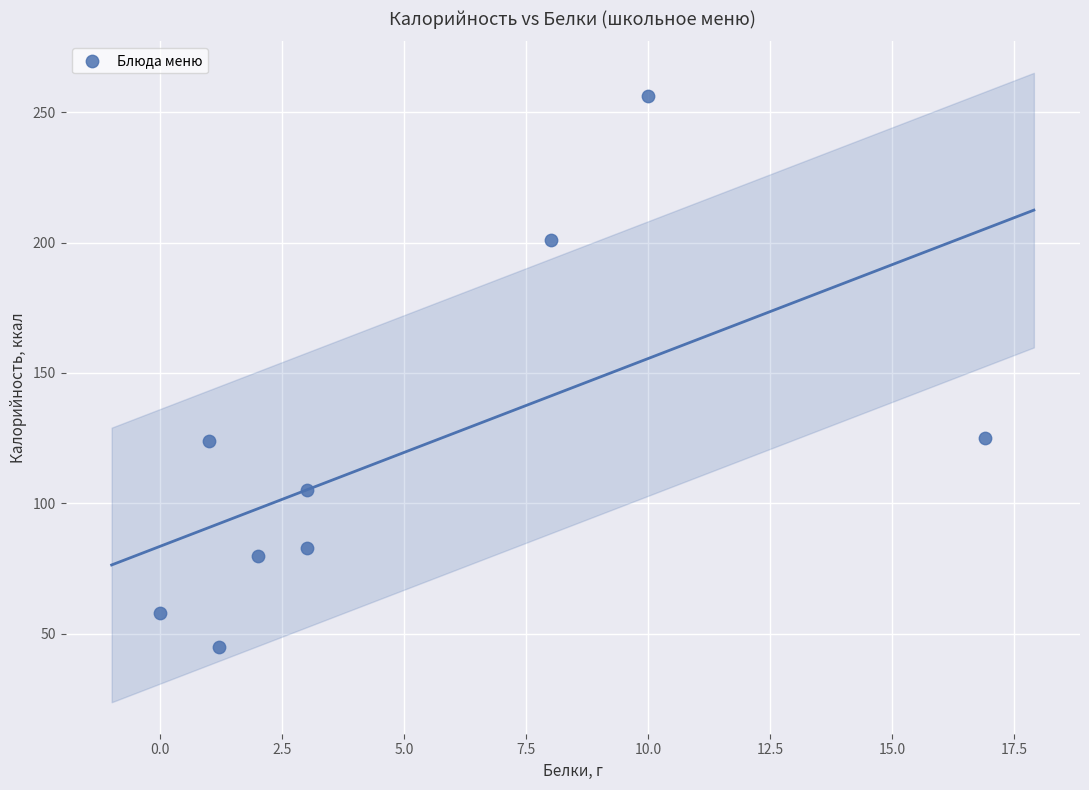

What is the range of Y values (max minus min)?

211